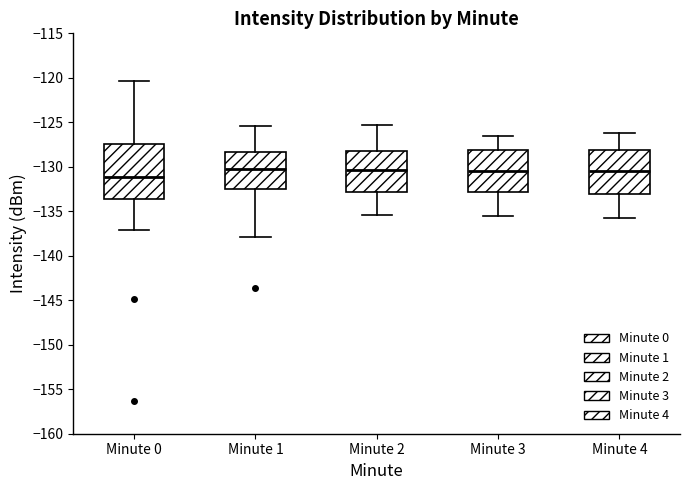

Where does the median line of the box for Minute 0 sit on the y-axis? The values are not printed on the chart, so give them approximately, as read against the axis.

-131.0